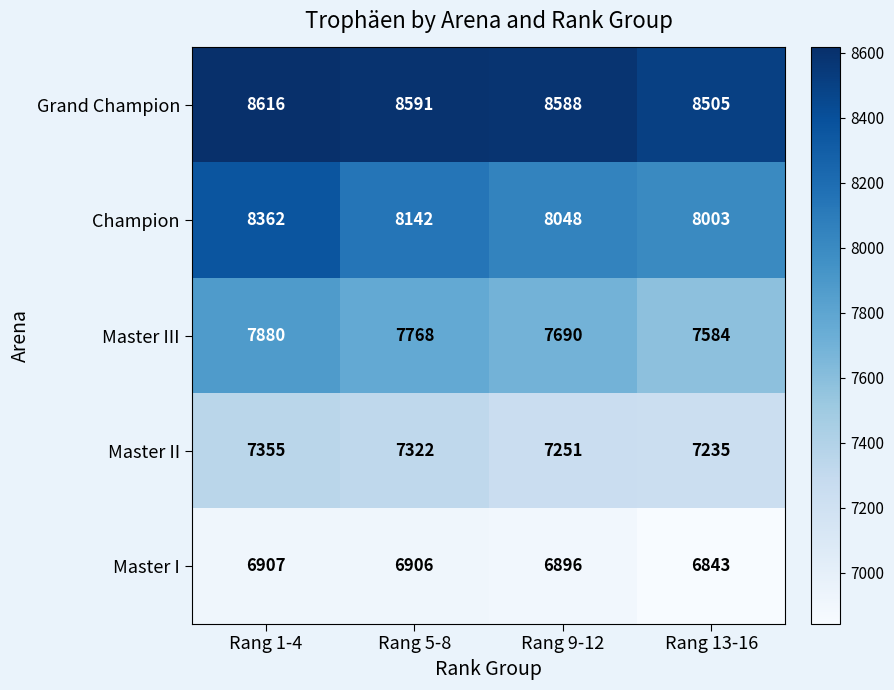

At which label does Master II first exceed 7322?

Rang 1-4